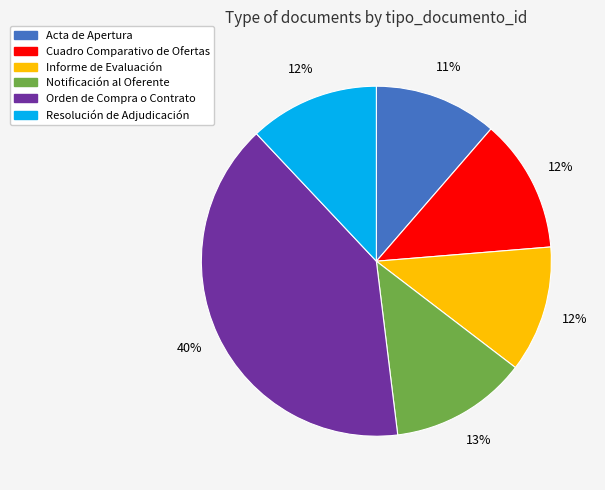

Is the sum of Notificación al Oferente and Informe de Evaluación greater than half?

No